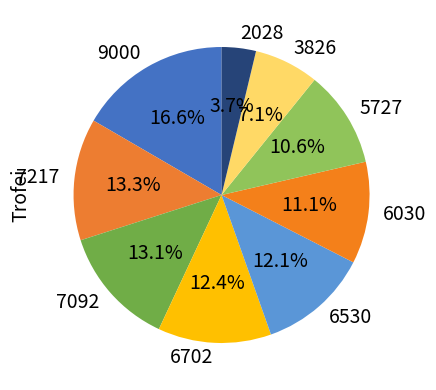

What is the smallest slice in the pie chart?

2028